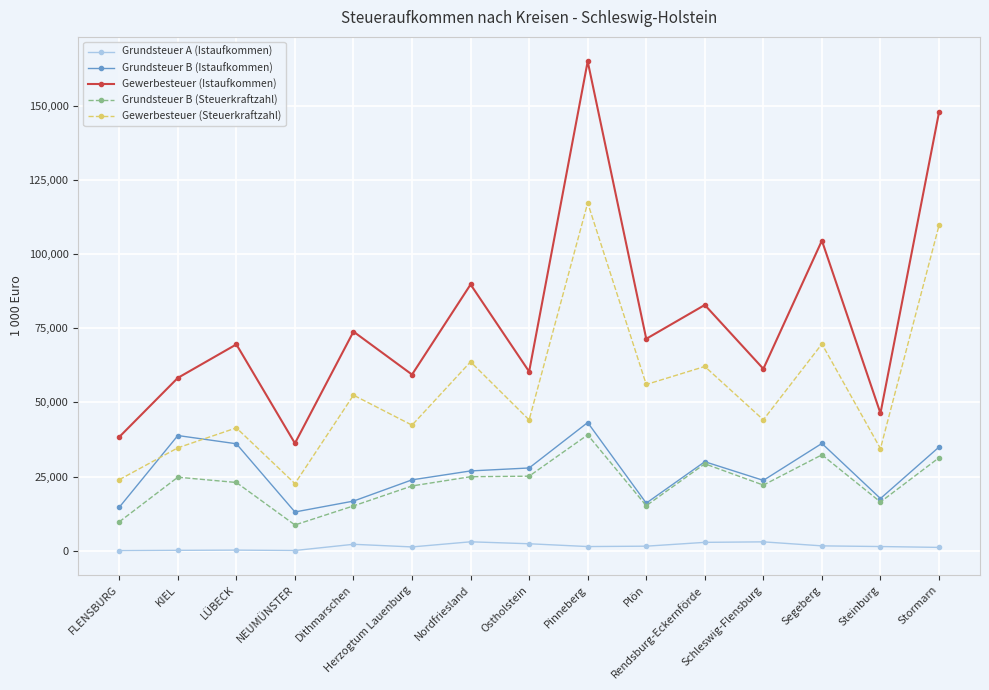

At which label is Gewerbesteuer (Steuerkraftzahl) closest to 69966?

Segeberg